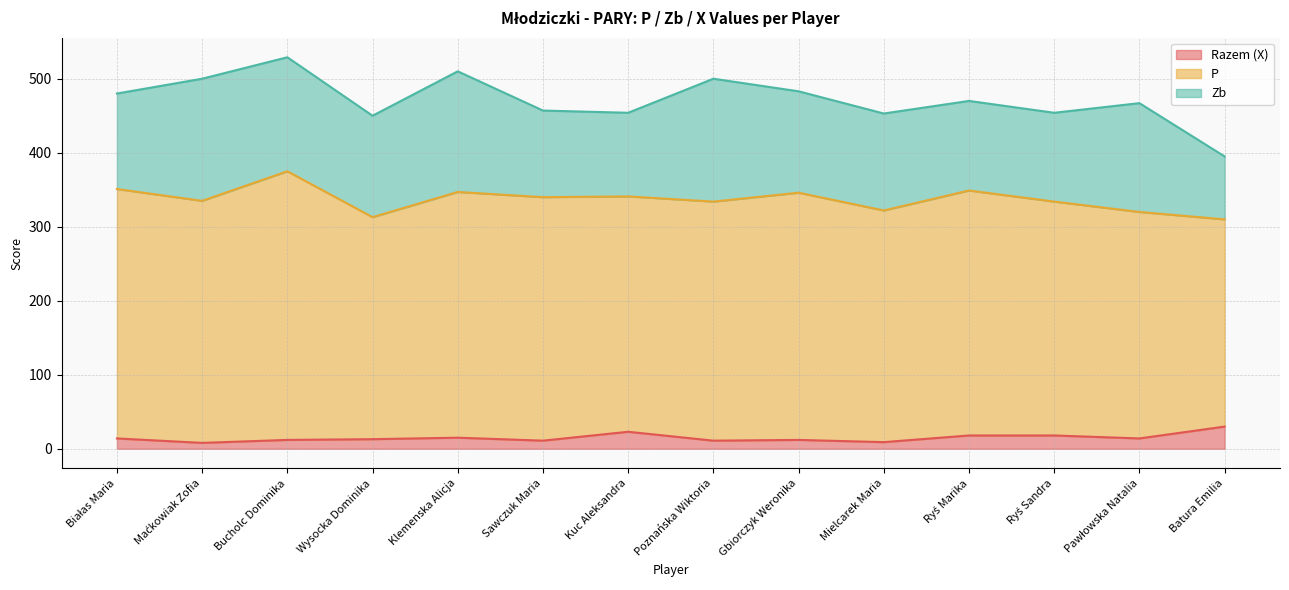

Which has a higher value, Ryś Marika or Ryś Sandra?

Ryś Marika